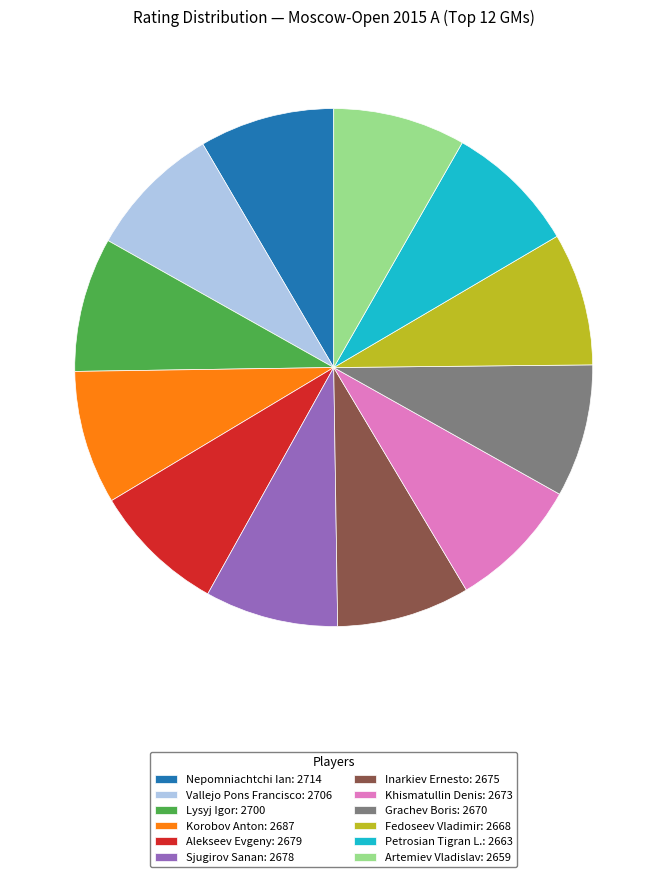

Is it true that Khismatullin Denis is 1% of the pie?

False